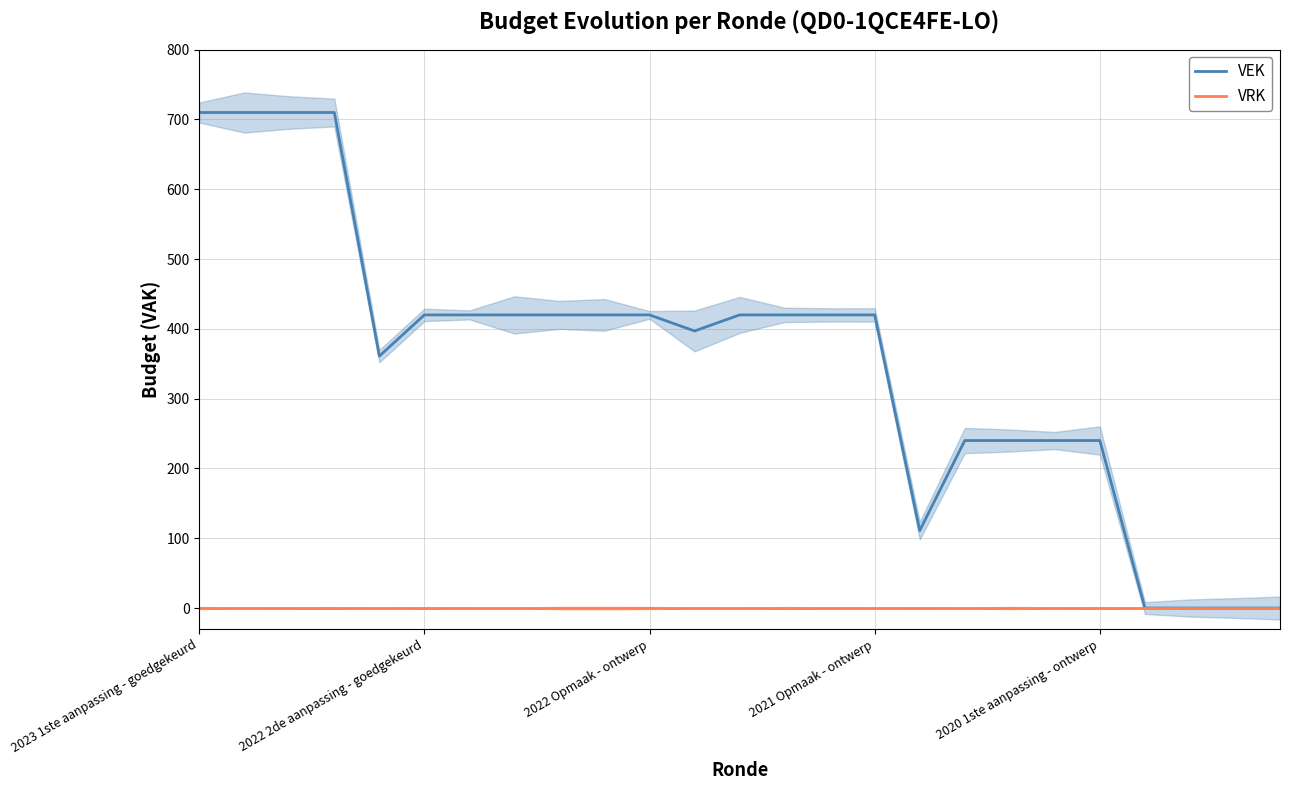

True or false: VRK and VEK cross at least once.

False